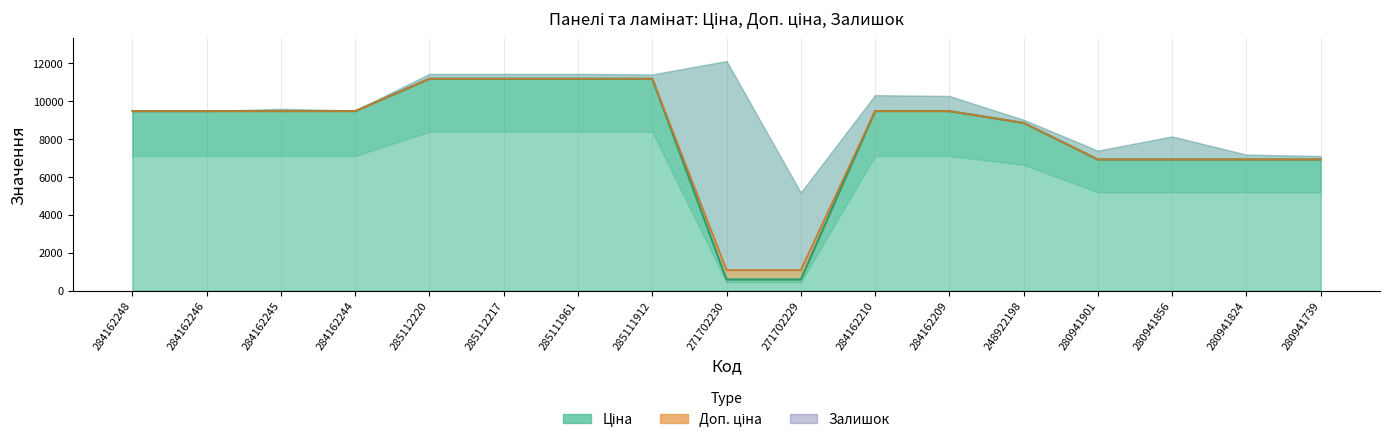

What is the label of the 17th point from the right?

284162248